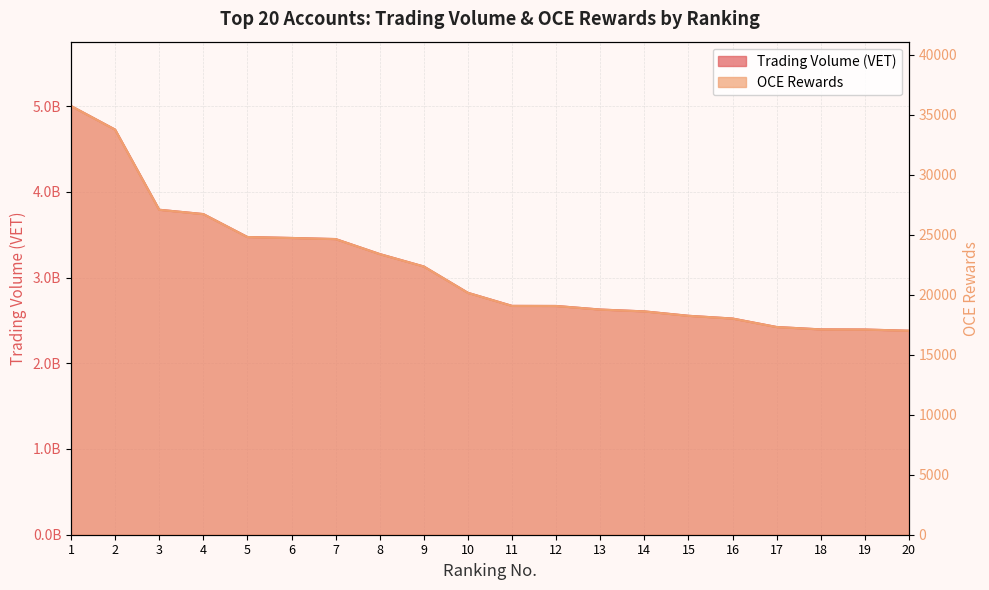

What is the greatest value displayed?

5000605886.0